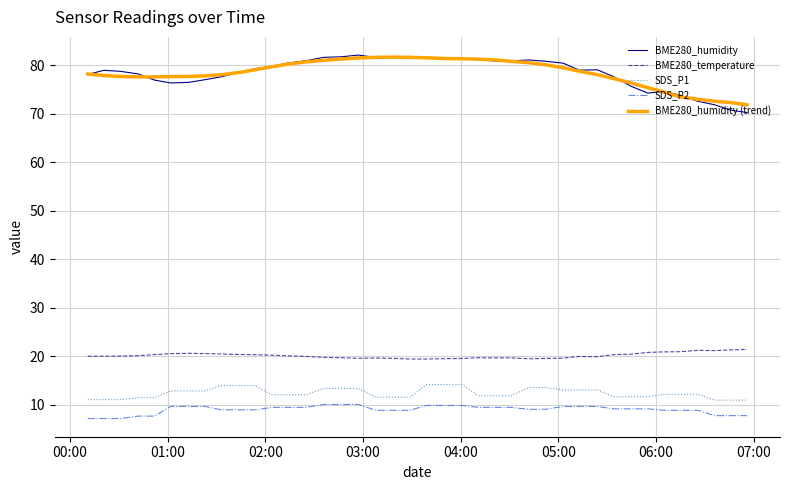

What is the highest value of the BME280_humidity (trend) series?

81.7